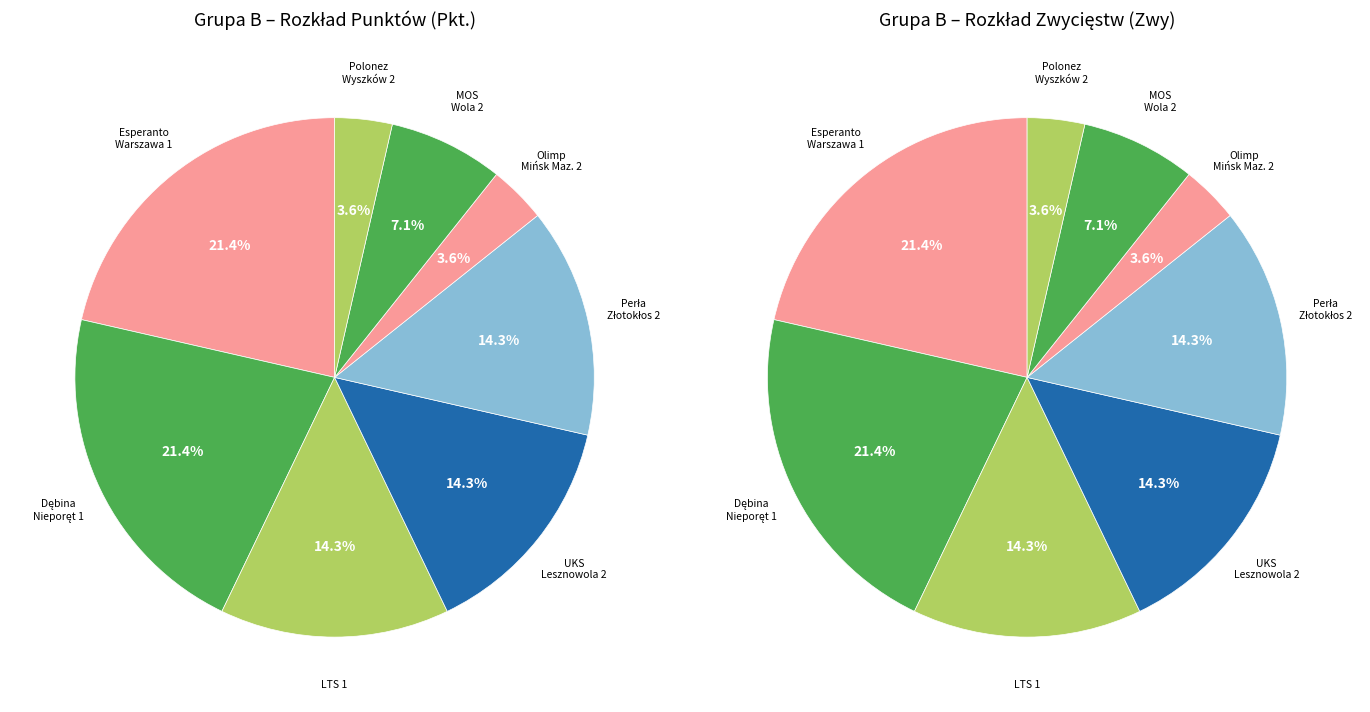

To the nearest percent, what portion does Olimp Mińsk Maz. 2 represent?

4%